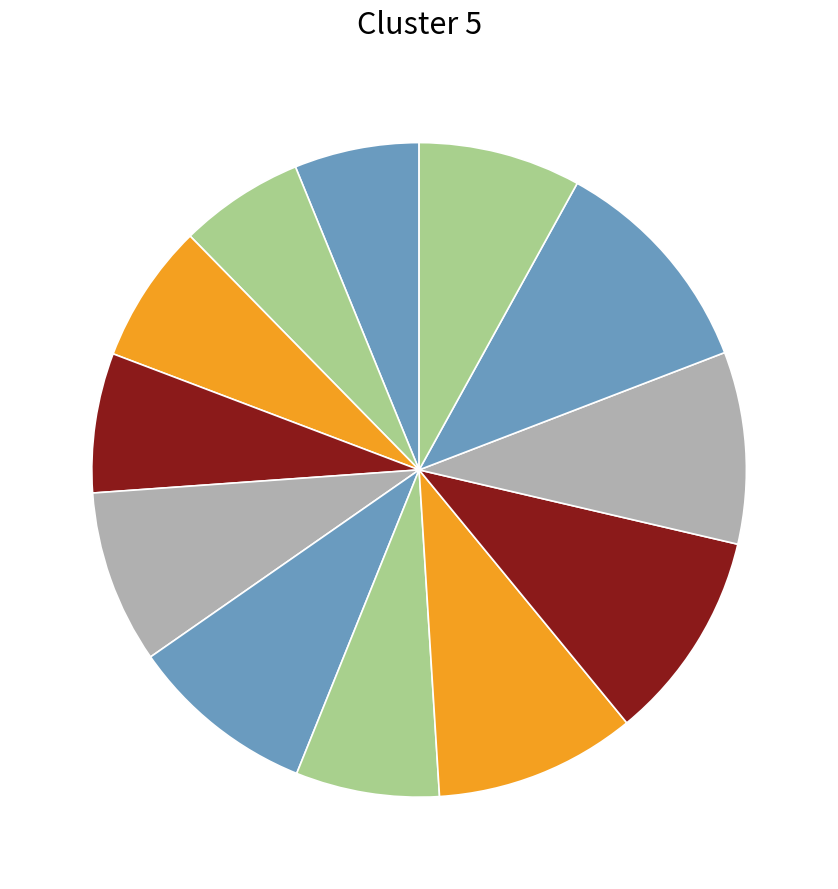

Count the number of slices in the pie.

12